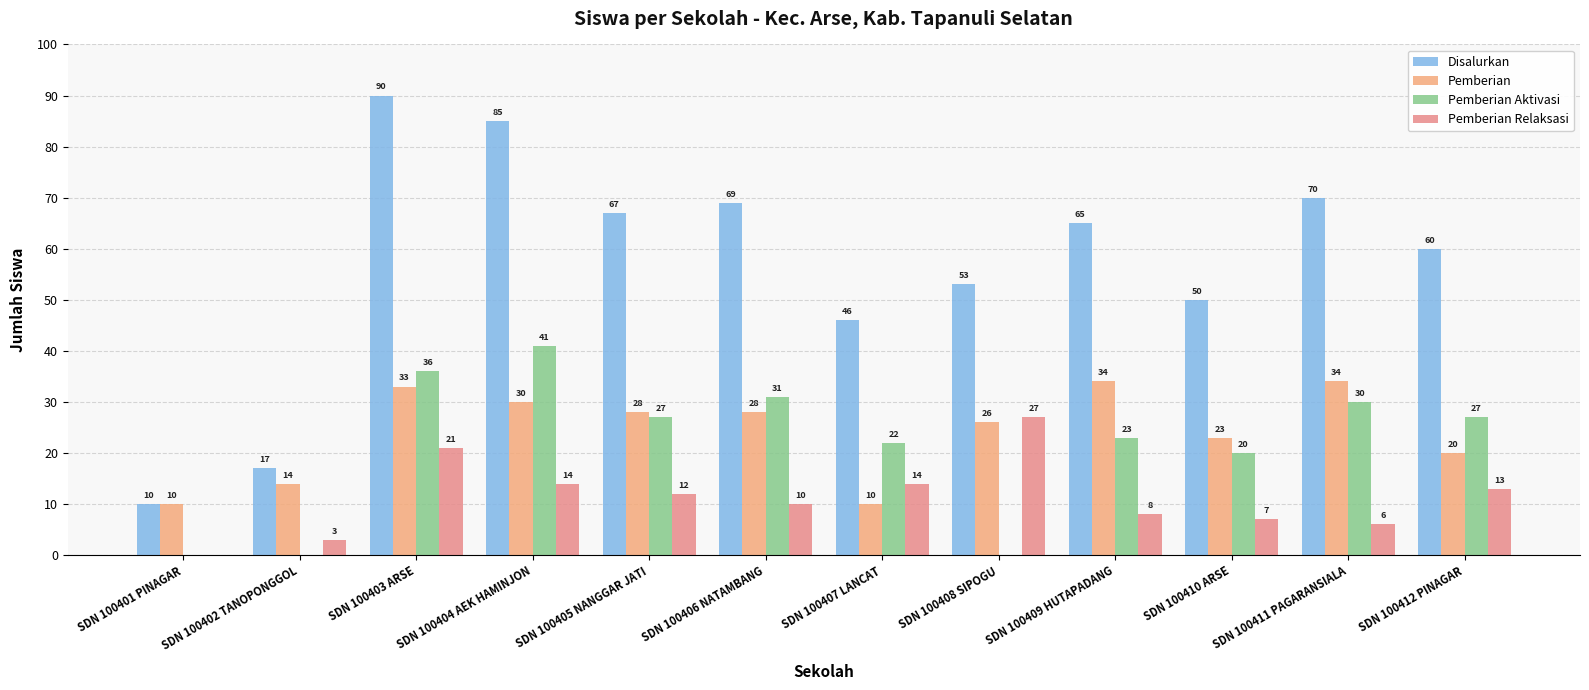

Reading left to right, what are all the values shown in this chart?

Disalurkan: 10	17	90	85	67	69	46	53	65	50	70	60
Pemberian: 10	14	33	30	28	28	10	26	34	23	34	20
Pemberian Aktivasi: 0	0	36	41	27	31	22	0	23	20	30	27
Pemberian Relaksasi: 0	3	21	14	12	10	14	27	8	7	6	13